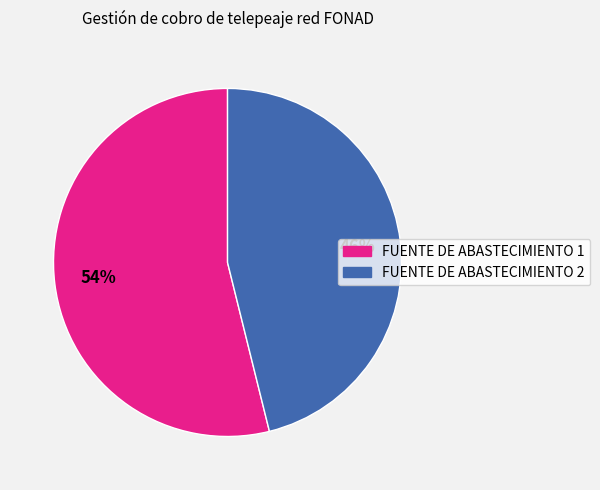

To the nearest percent, what is the difference between the largest and smallest slice percentages?

8%